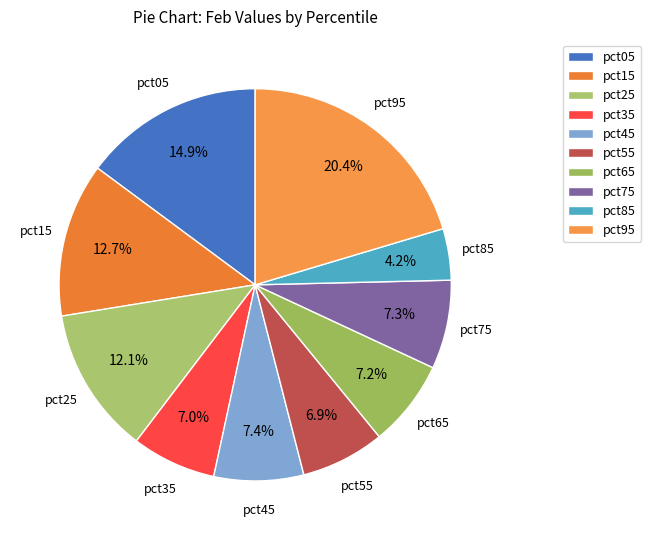

Is there any slice that represents more than half of the pie?

No